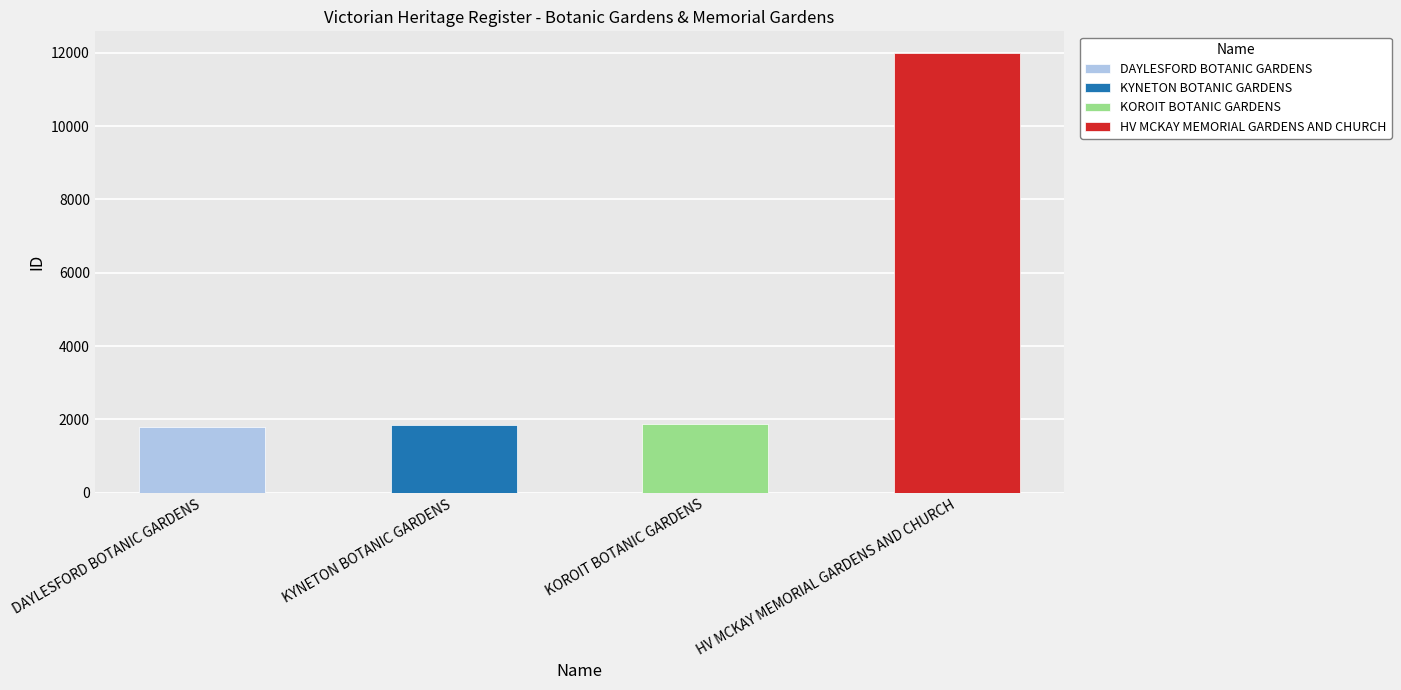

Which category has the highest value across all series?

HV MCKAY MEMORIAL GARDENS AND CHURCH